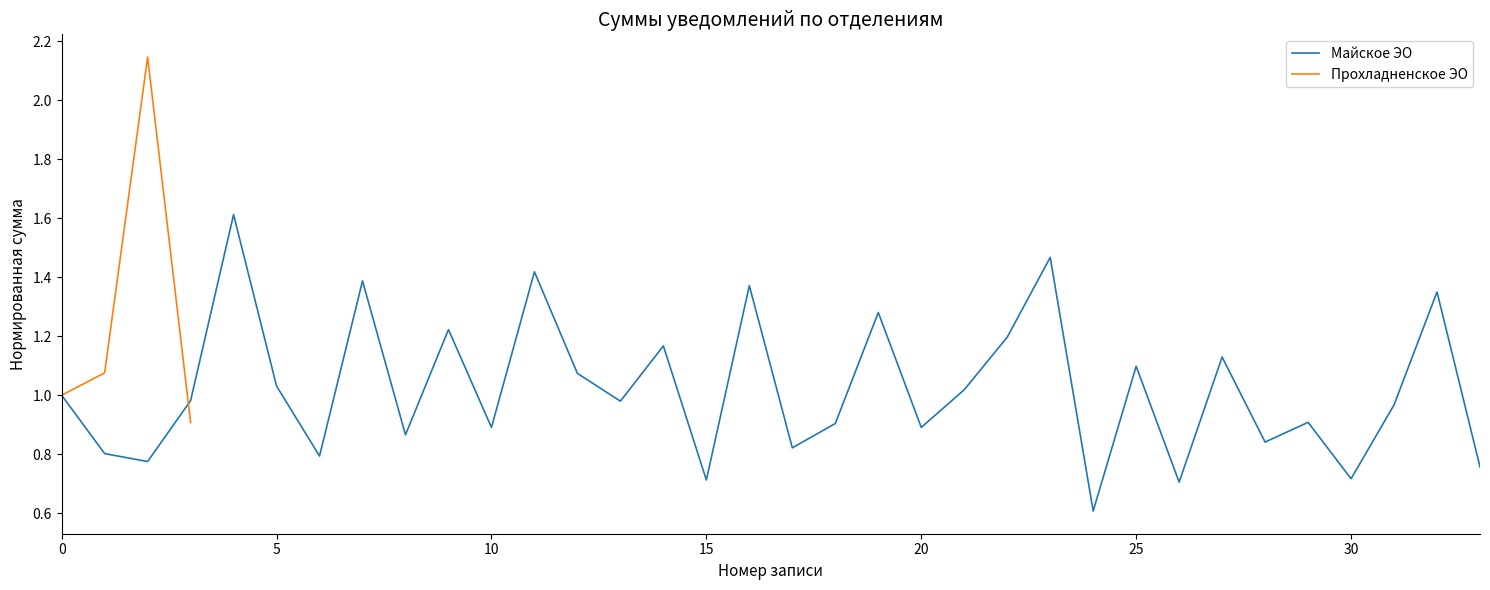

Is it true that Майское ЭО equals 1.0 at 30?

False